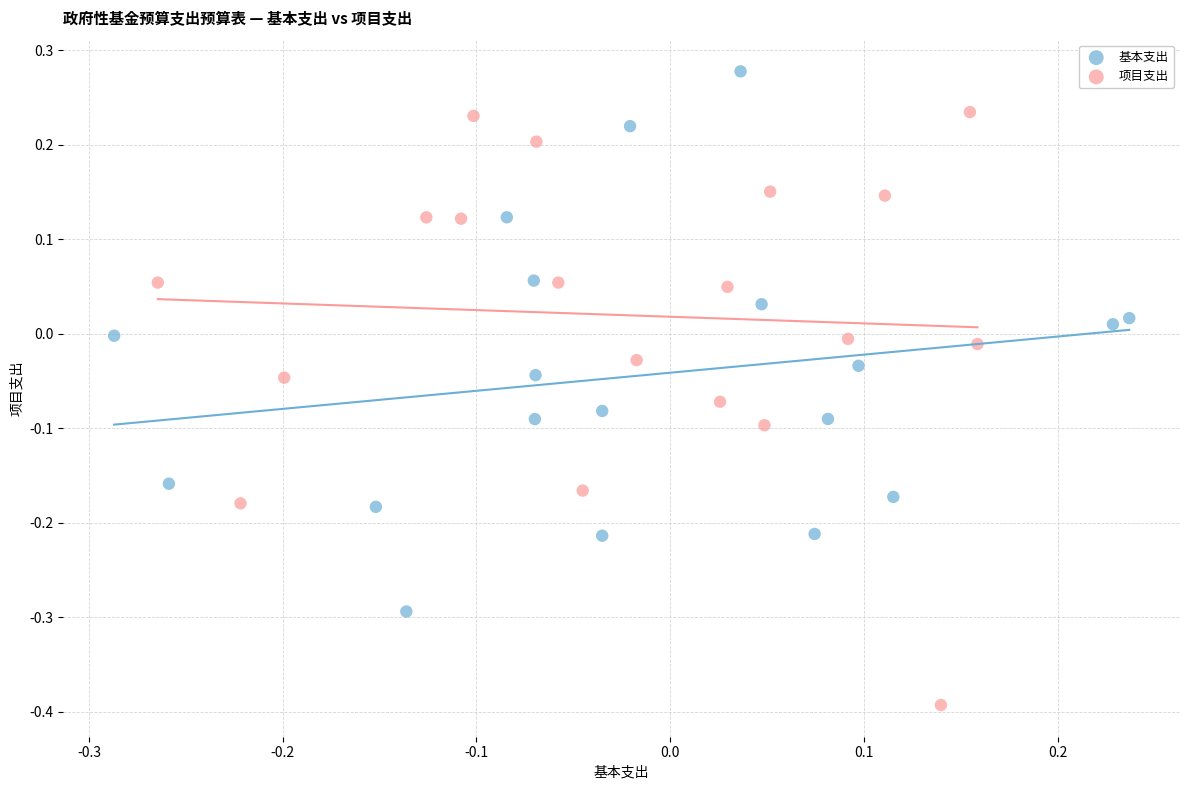

Which series has the widest spread of Y values?

项目支出